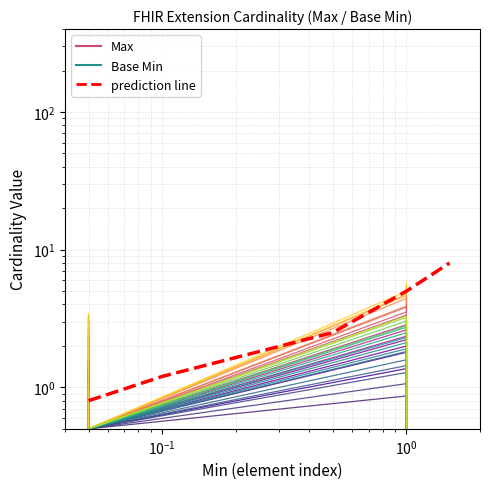

What is the value of the 2nd point from the left?

0.5